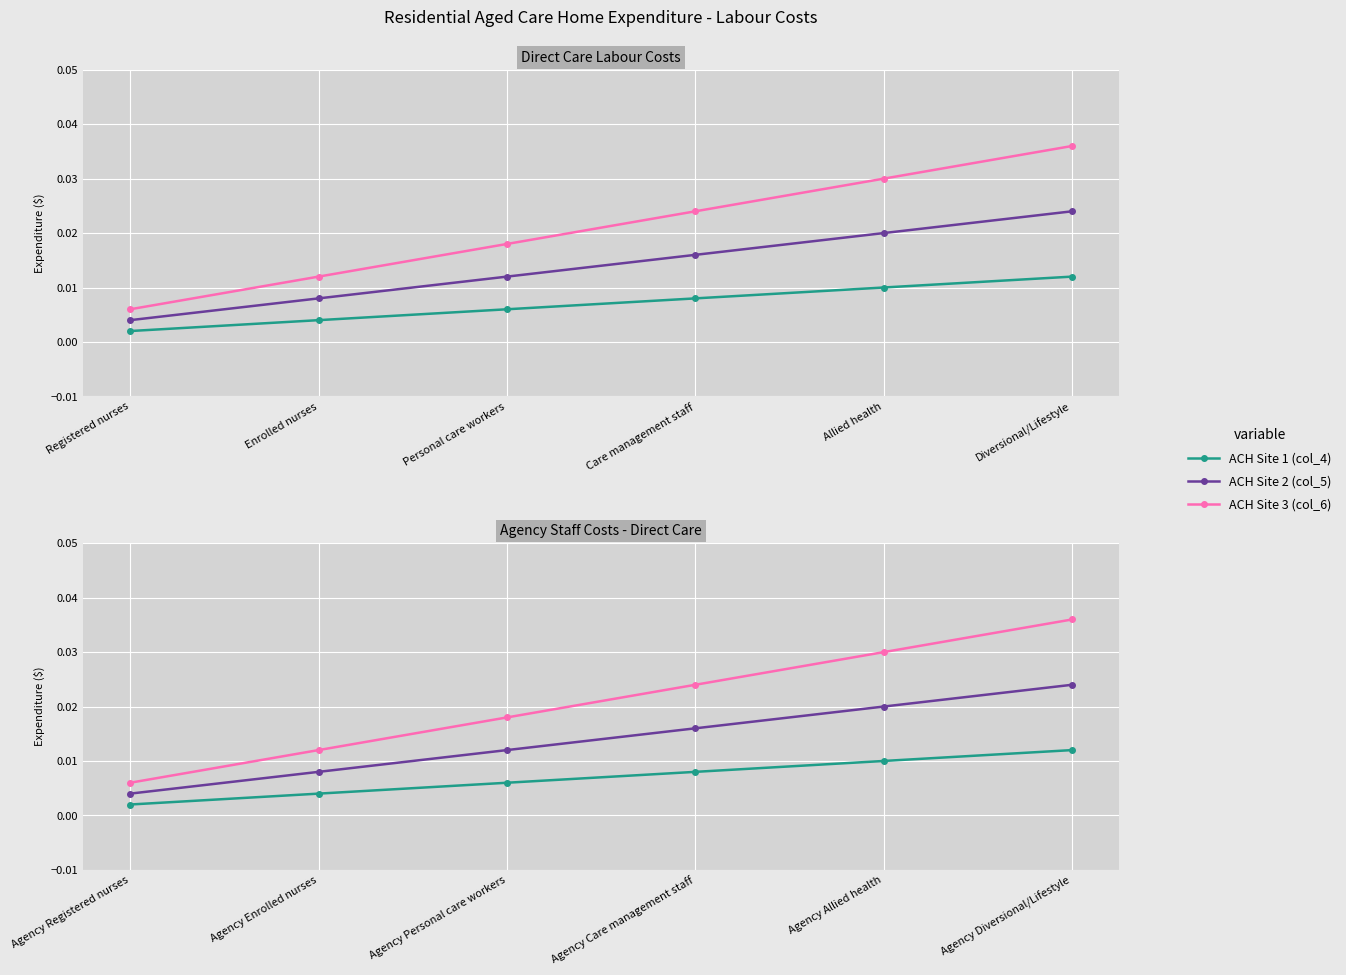

Count the number of data series in this chart.

3